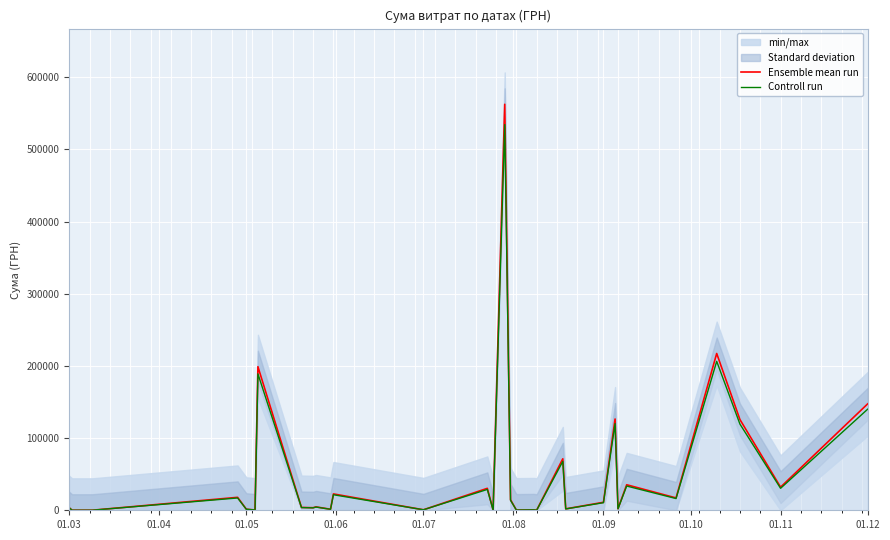

What is the highest value of the Ensemble mean run series?

562653.8